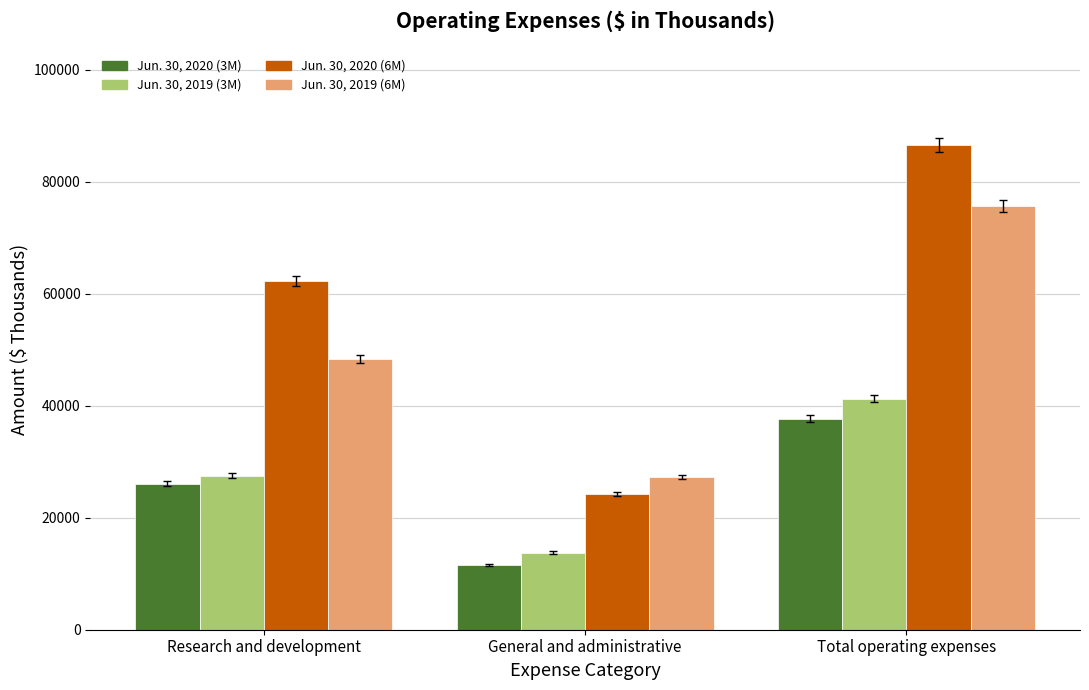

At which category is the sum across all series the highest?

Total operating expenses